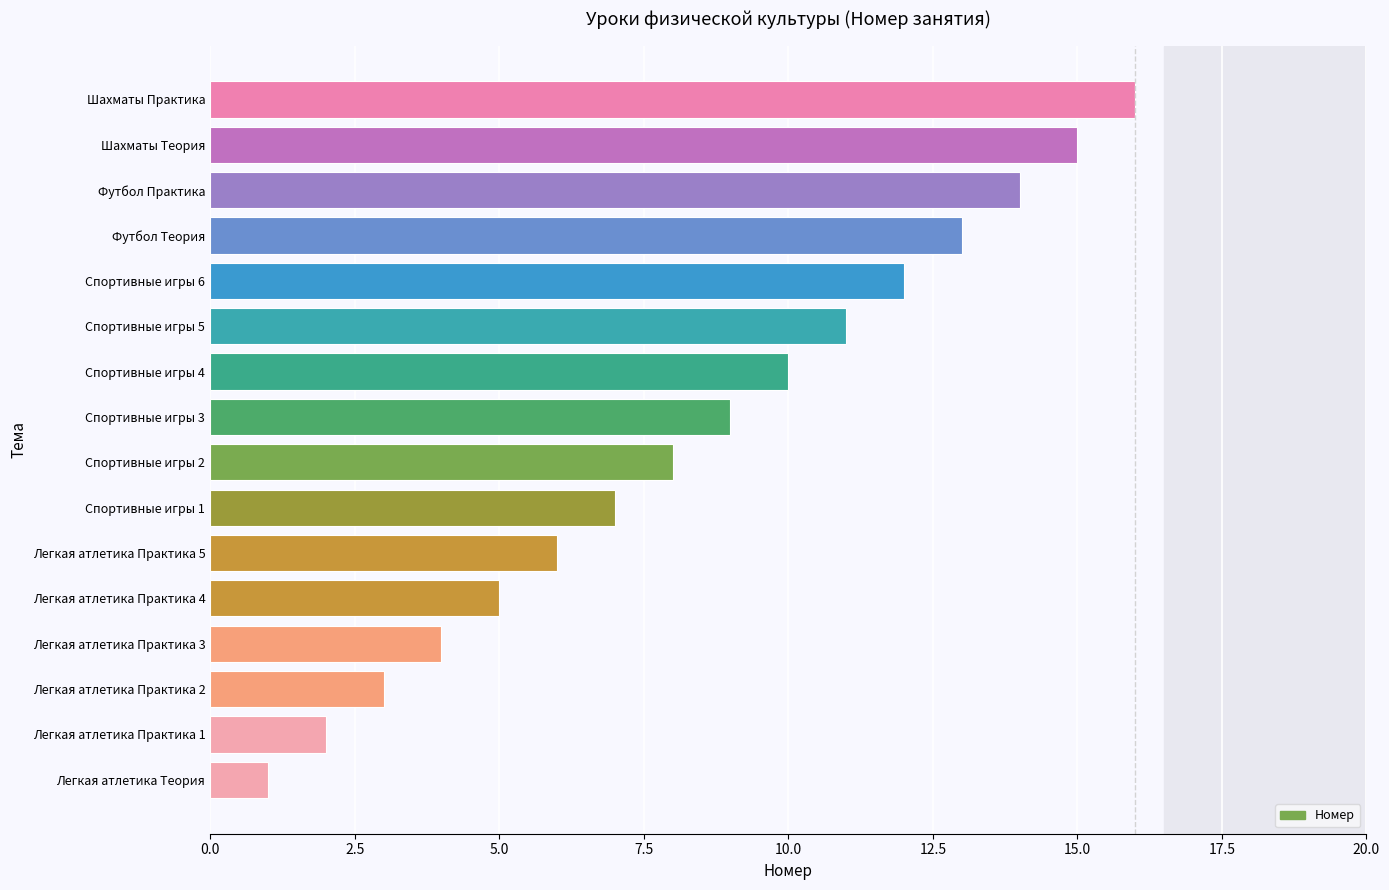

What is the difference between the maximum and minimum values?

15